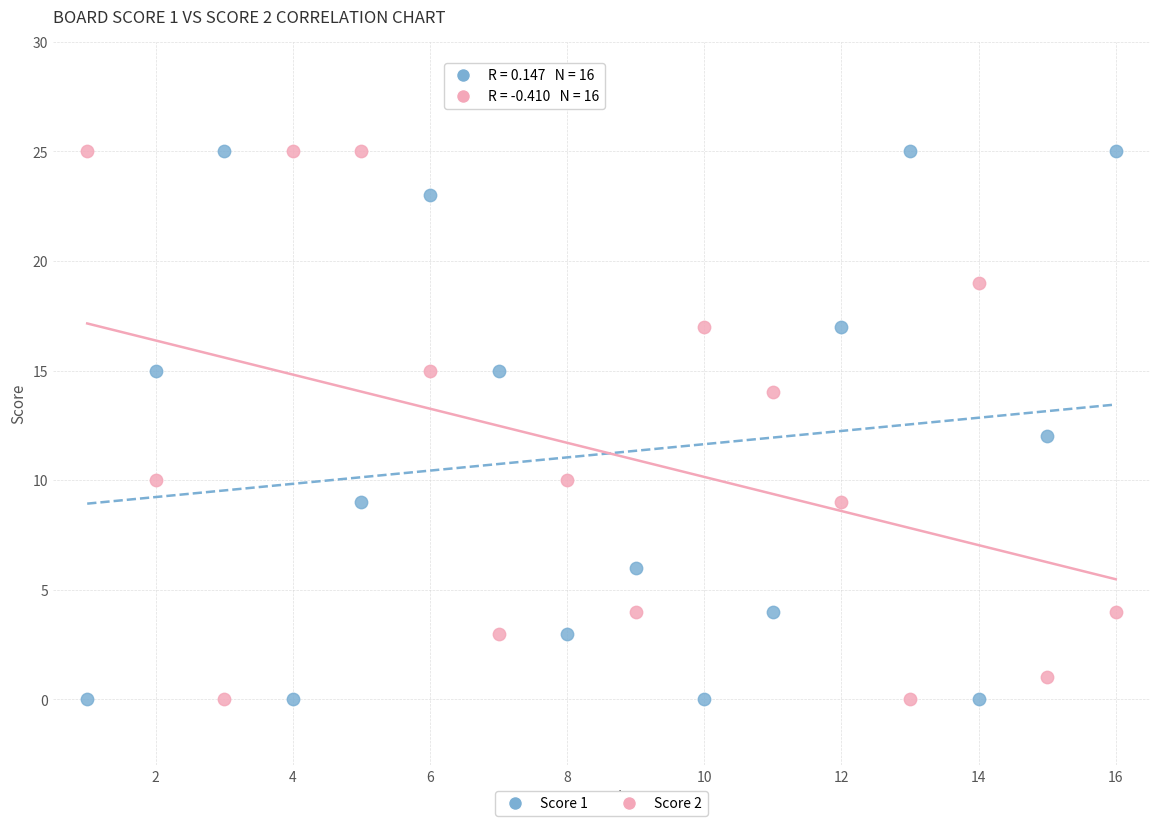

What is the X range (max minus min) for the scatter plot?

15